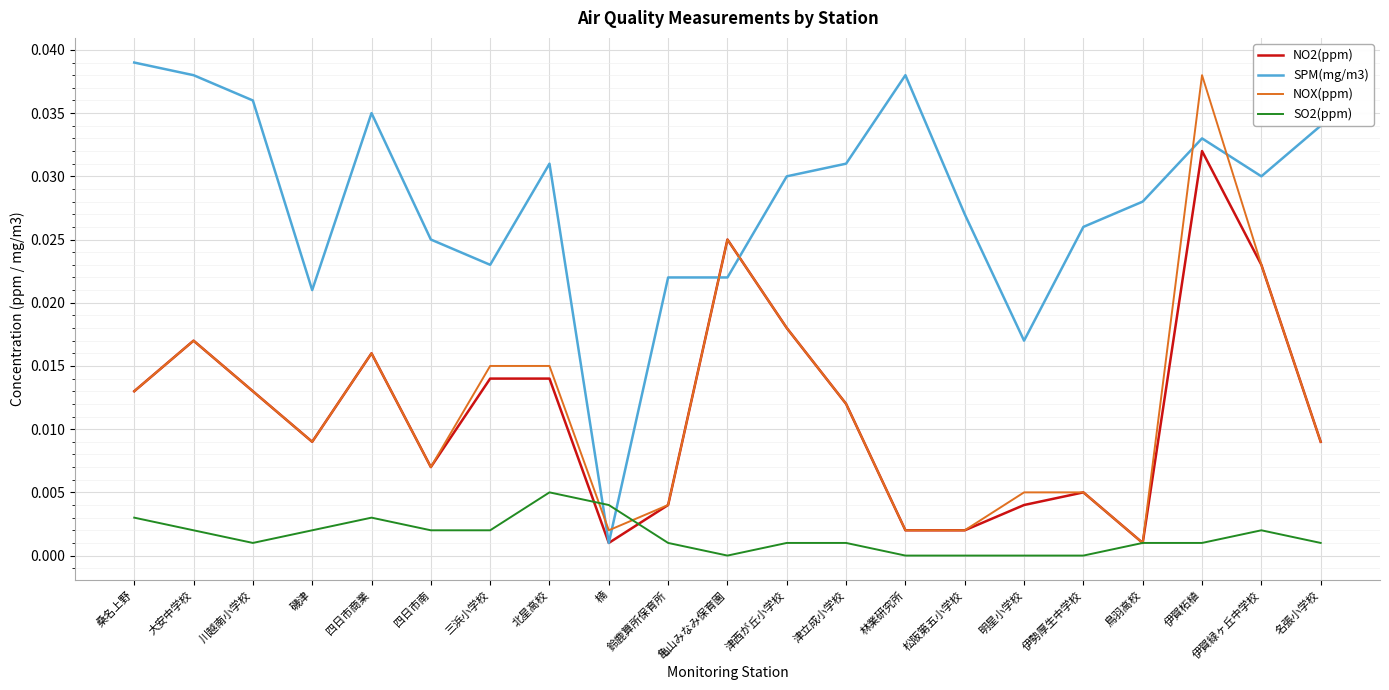

How many series are shown in this chart?

4